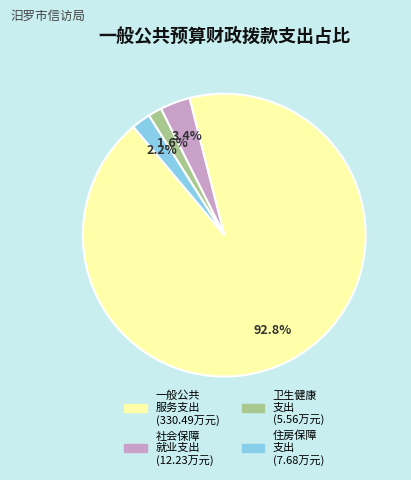

Does any single category account for the majority?

Yes